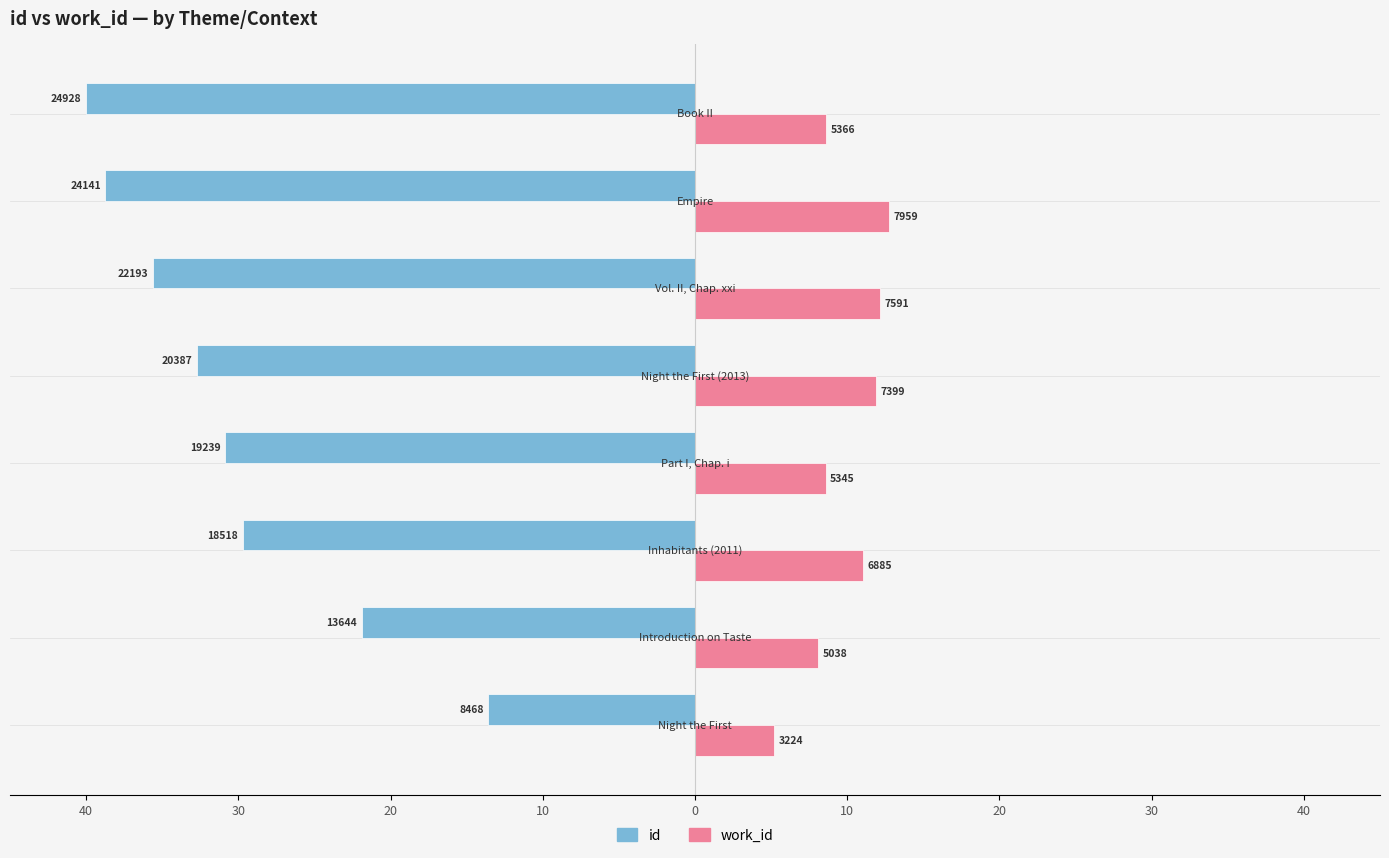

At how many categories does at least one series exceed -34?

8